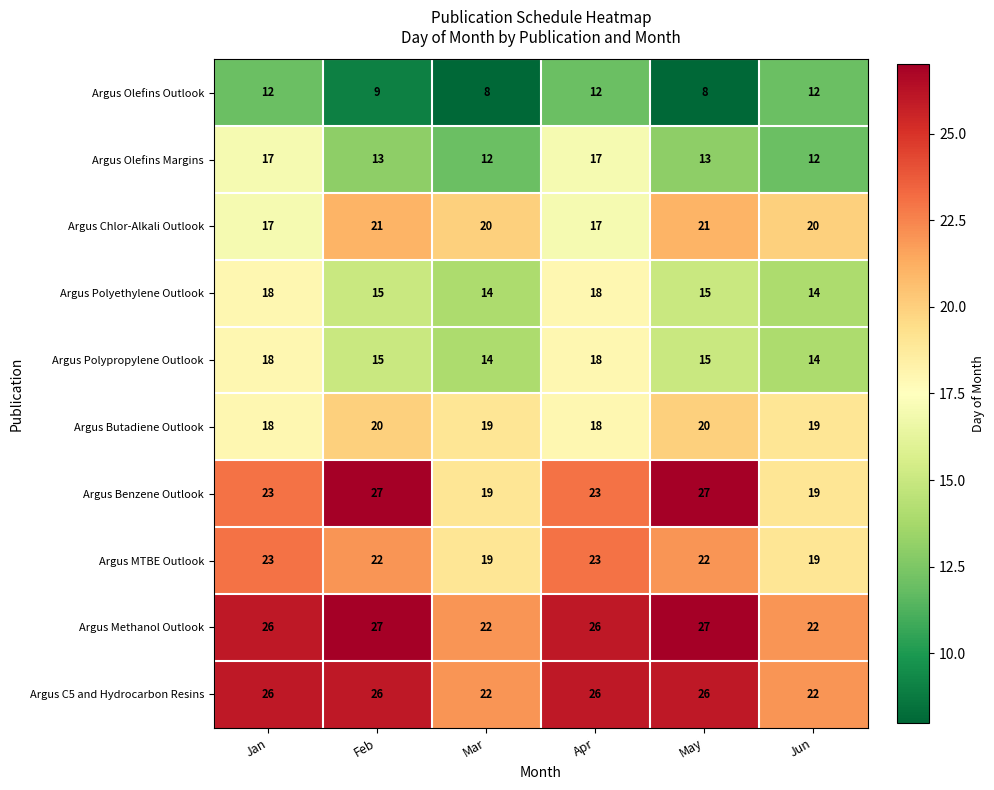

Which series has the widest spread of values?

Argus Benzene Outlook